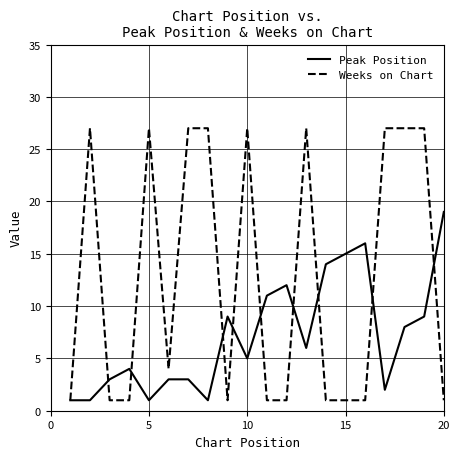

What is the maximum value for Peak Position?

19